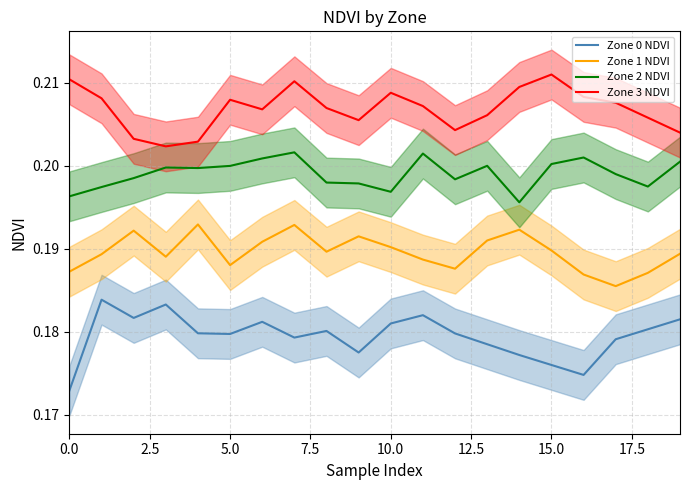

What value does the Zone 1 NDVI series have at 16?

0.2